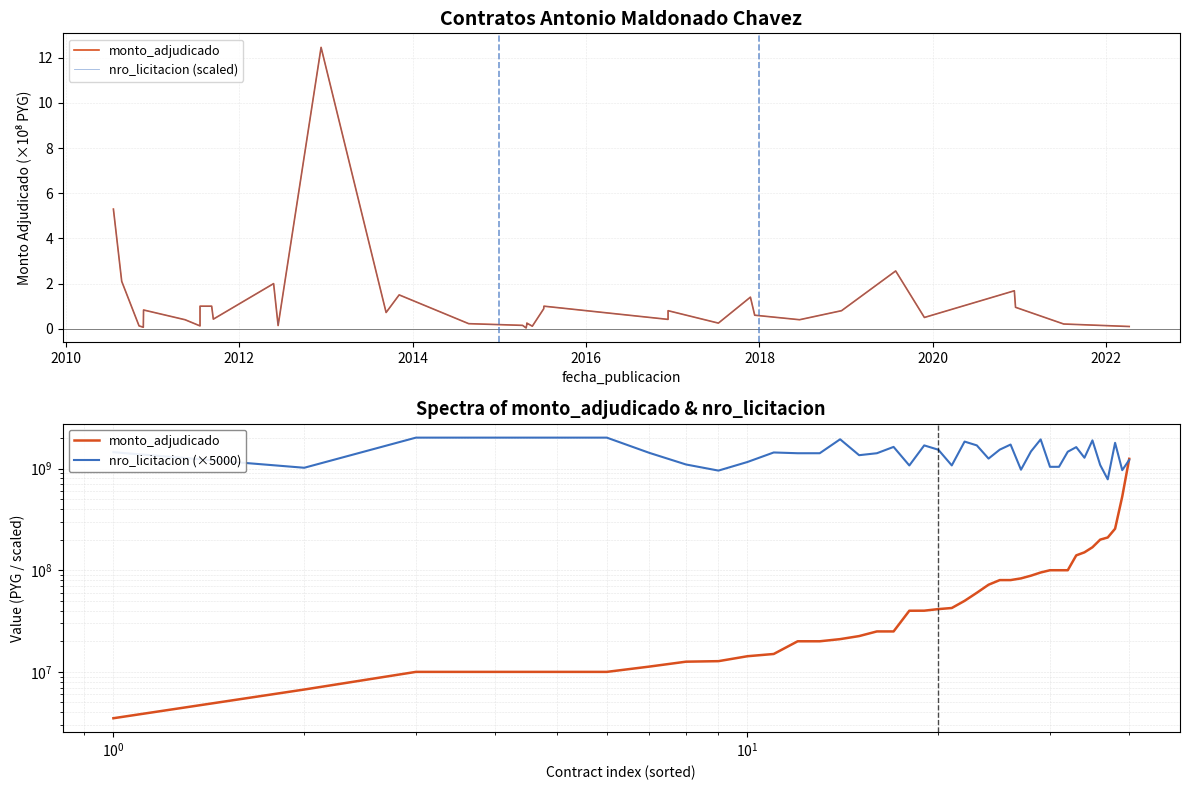

Which series has the widest spread of values?

monto_adjudicado